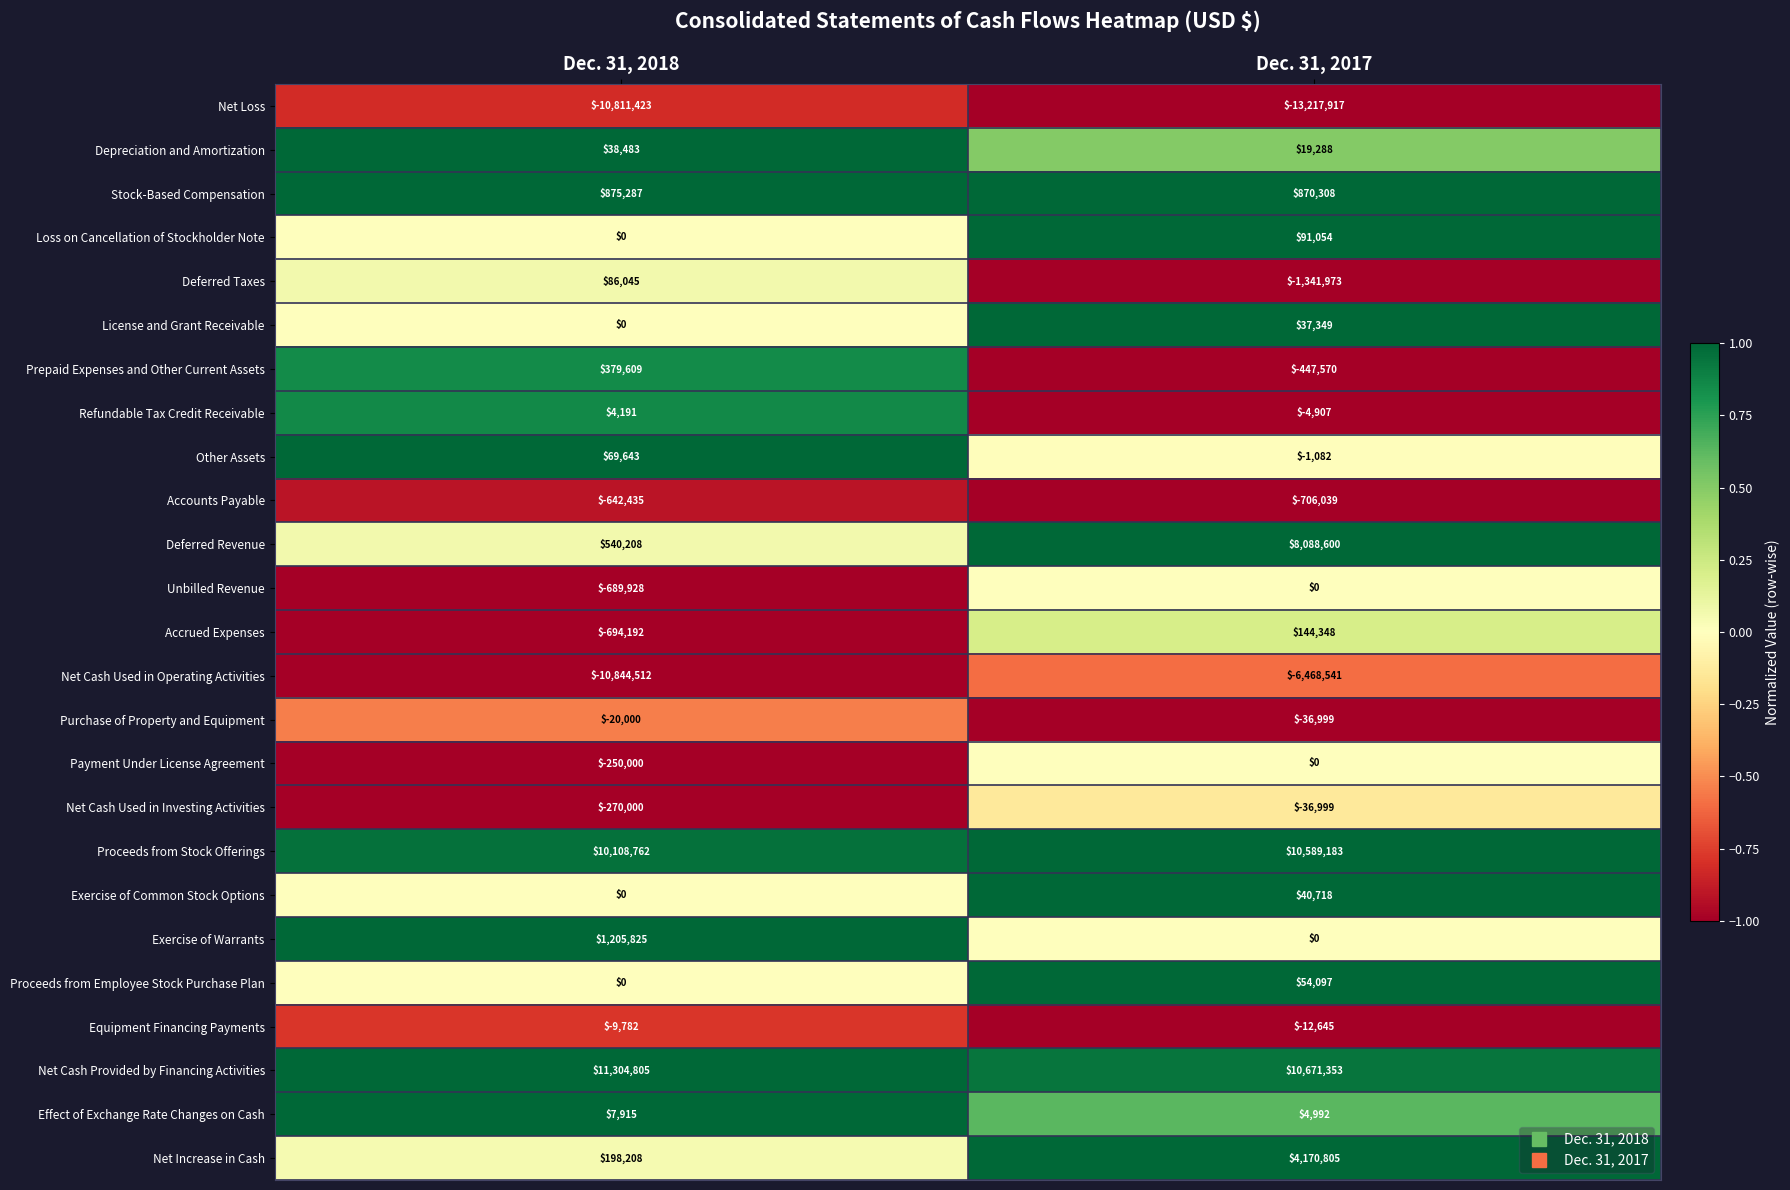

What is the total value across all series at Dec. 31, 2017?

12507423